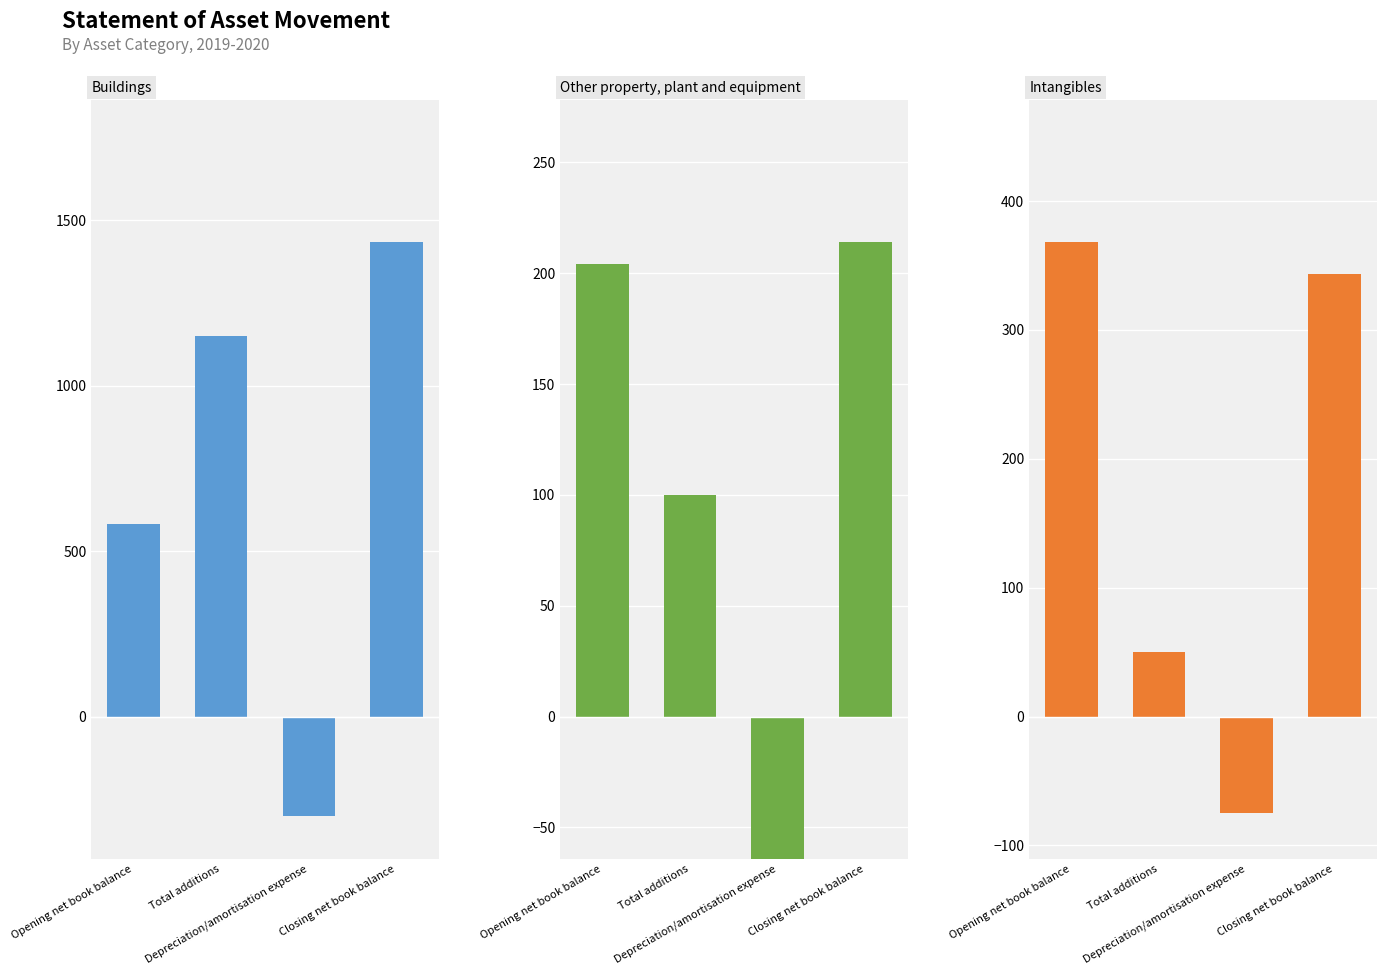

Which series has the largest total across all categories?

Buildings